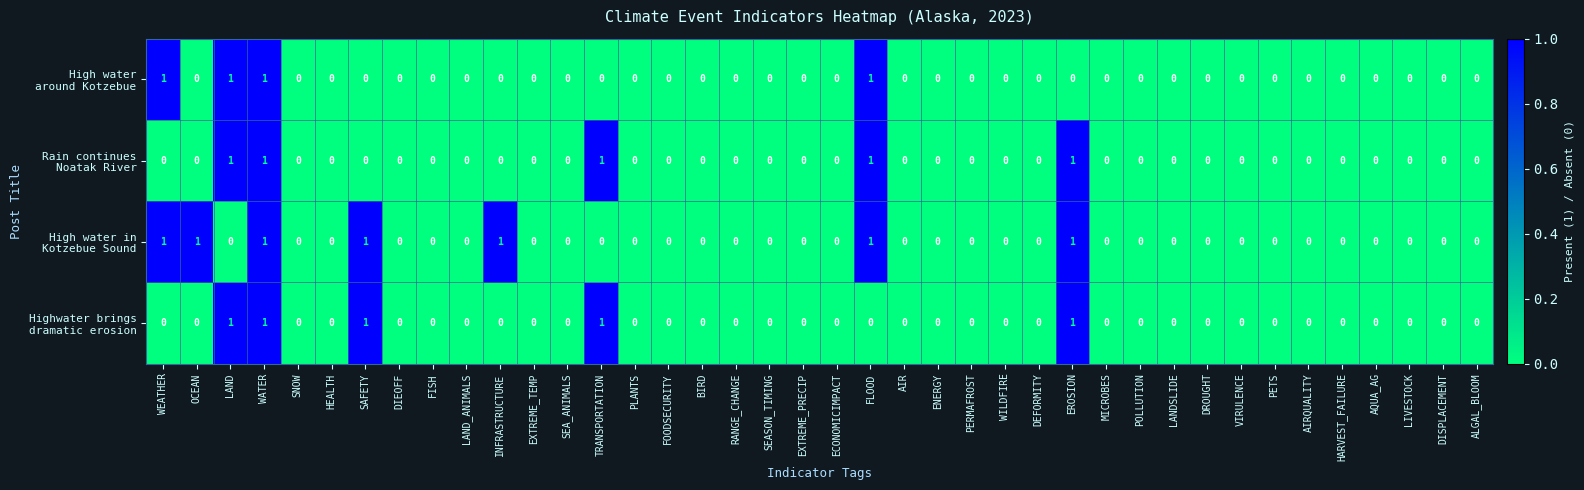

At which category is the sum across all series the highest?

WATER